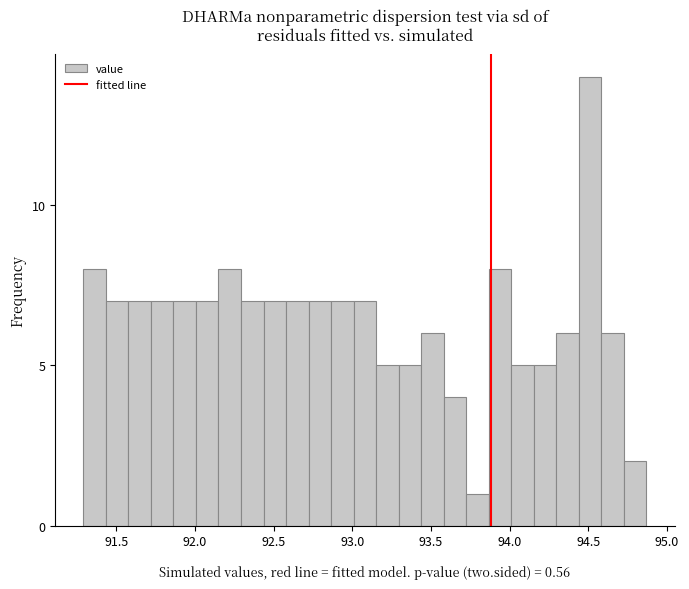

Around what value on the x-axis is the tallest bar? Give the approximate position of its centre, as read against the axis.

94.50